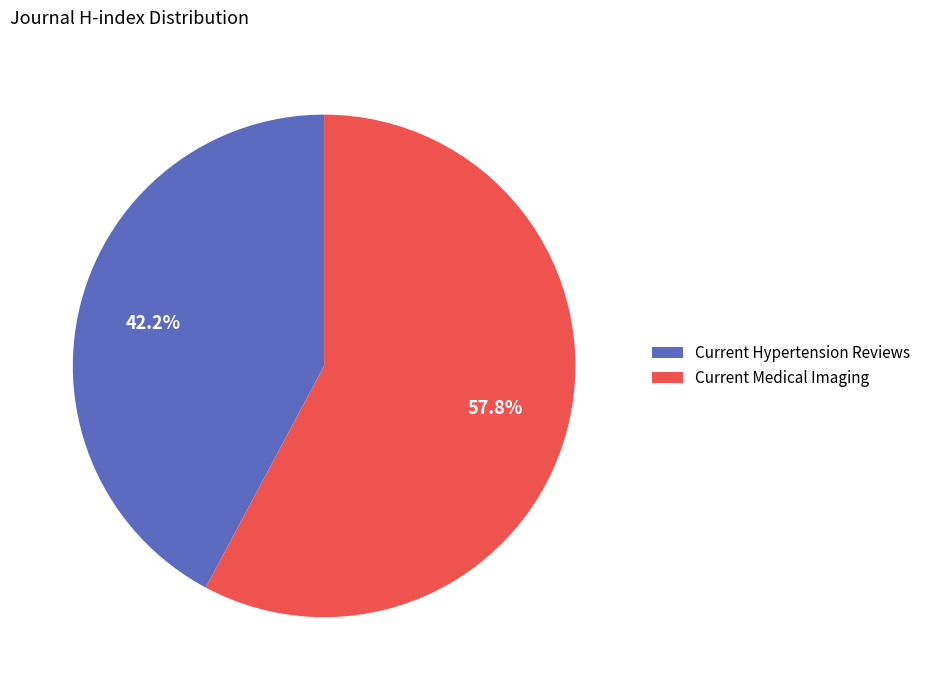

Between Current Medical Imaging and Current Hypertension Reviews, which is larger?

Current Medical Imaging